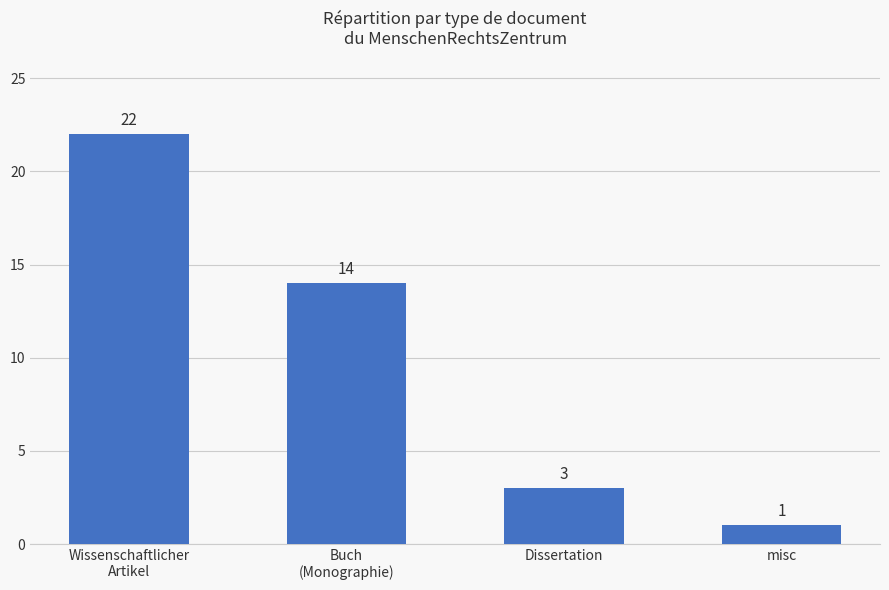

What is the value of the 1st bar from the left?

22